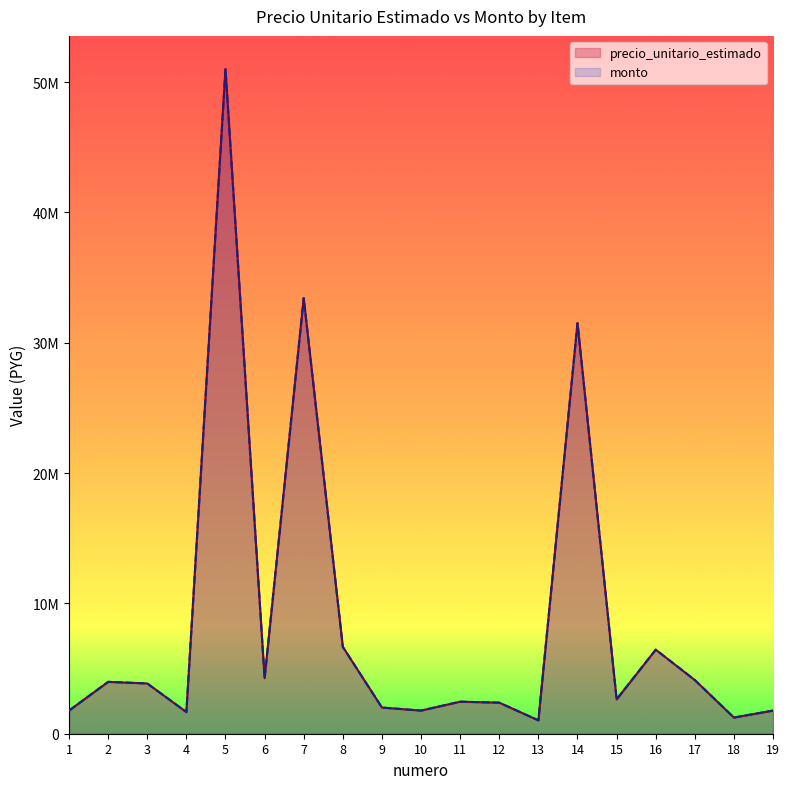

How many categories are shown in the chart?

19